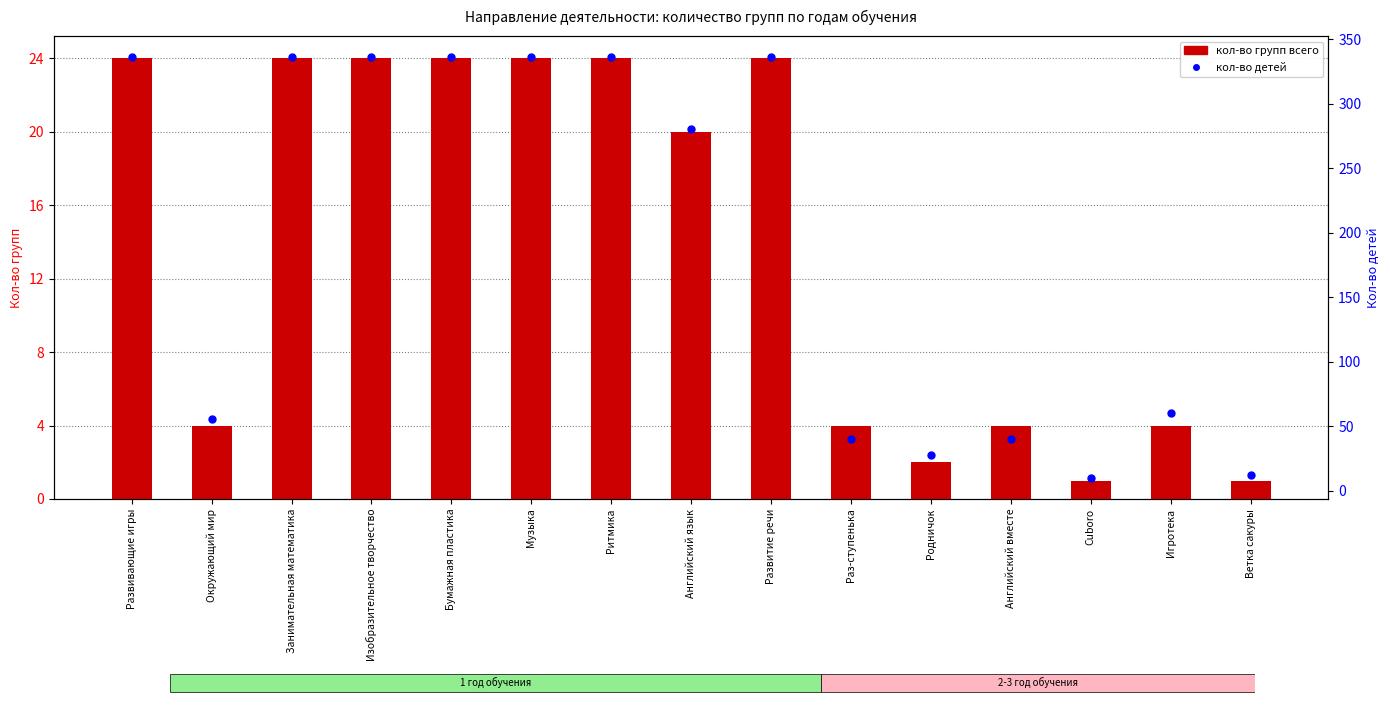

At which category is the sum across all series the highest?

Развивающие игры